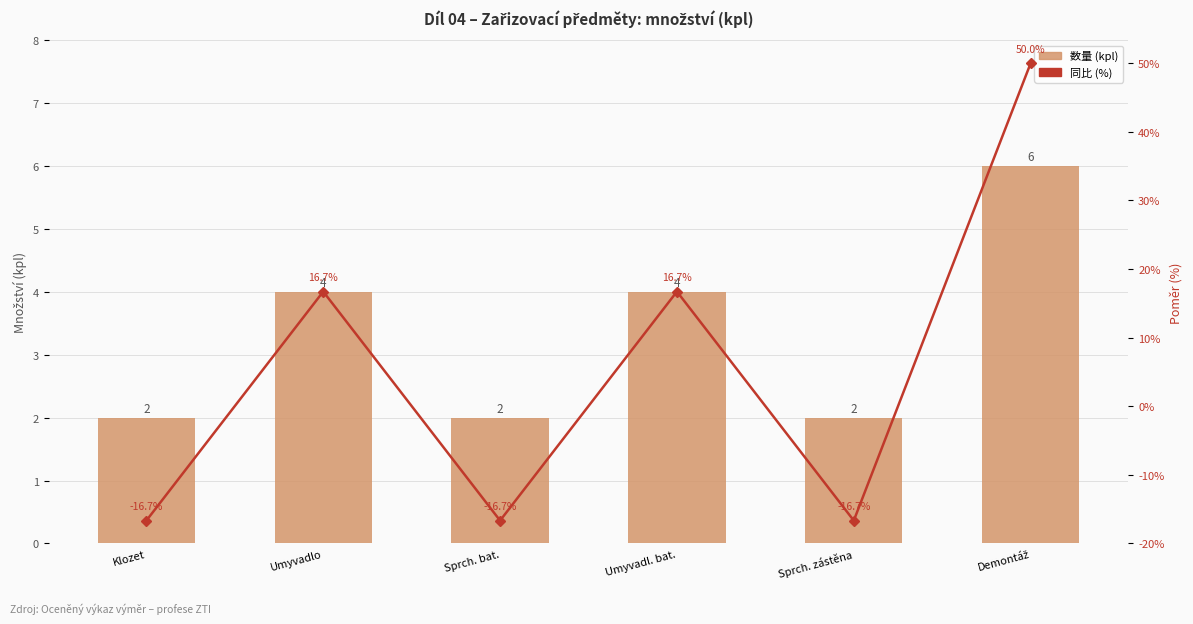

Rank the series at Klozet from highest to lowest value.

数量 (kpl), 同比 (%)